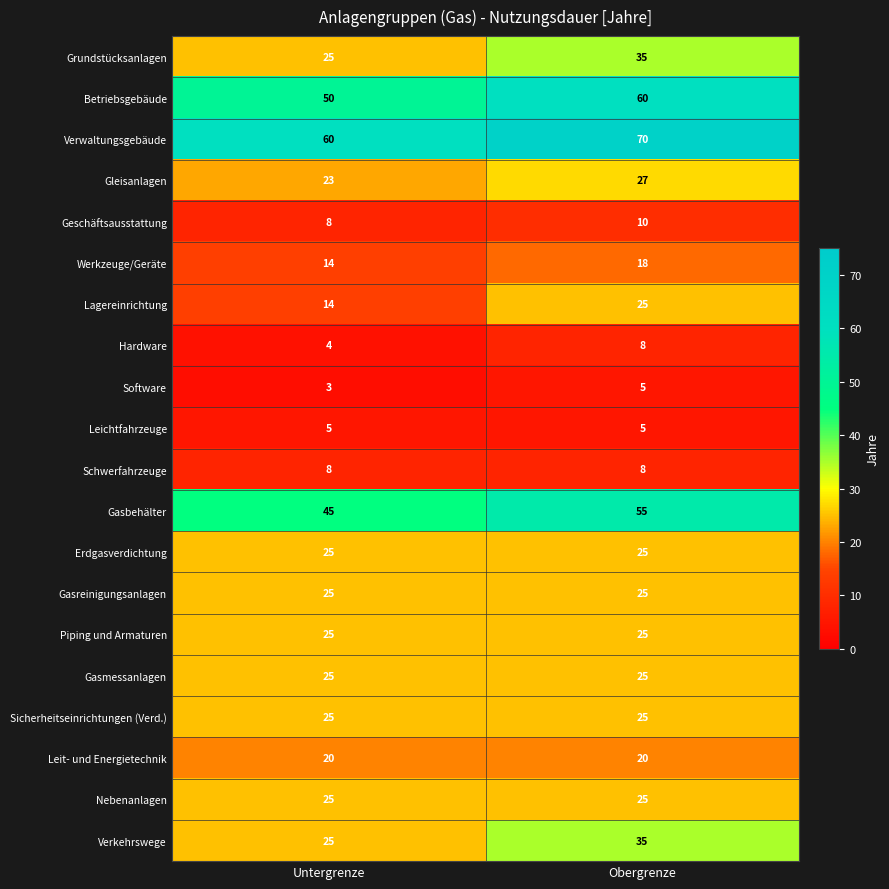

Is the value of Gasmessanlagen at Obergrenze greater than the value of Werkzeuge/Geräte at Obergrenze?

Yes